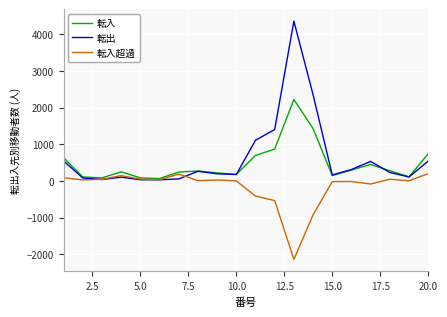

Rank the series by their maximum value, from highest to lowest.

転出, 転入, 転入超過